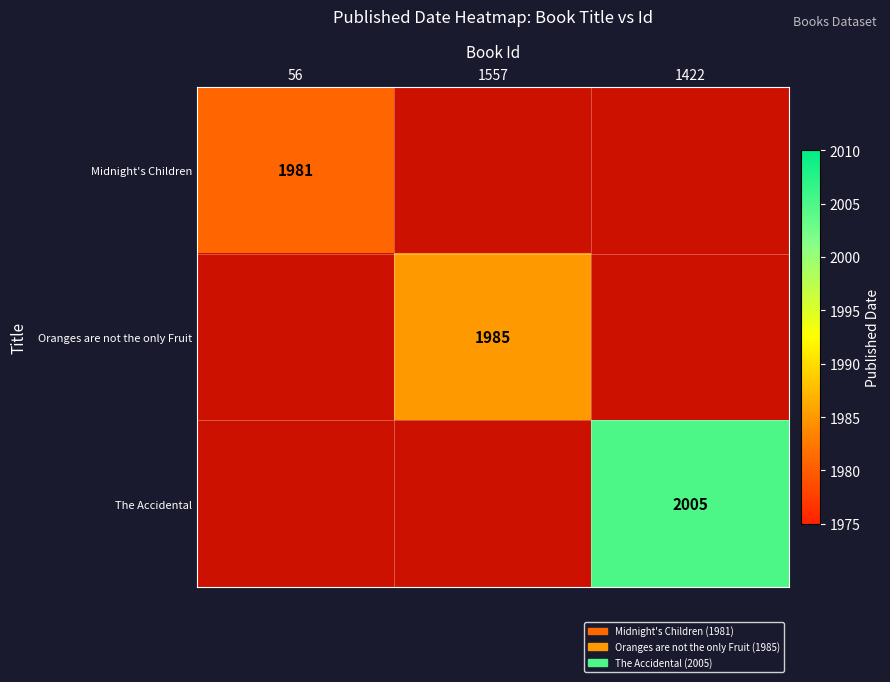

At how many categories does at least one series exceed 1999?

1